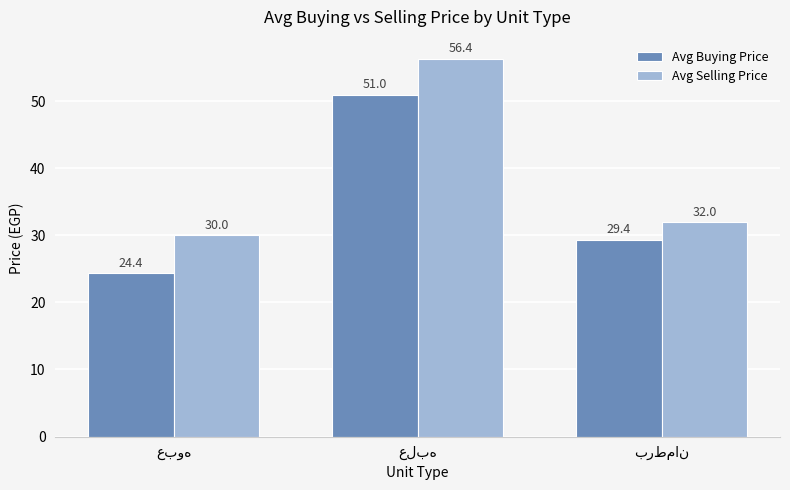

What is the highest value of the Avg Buying Price series?

51.0